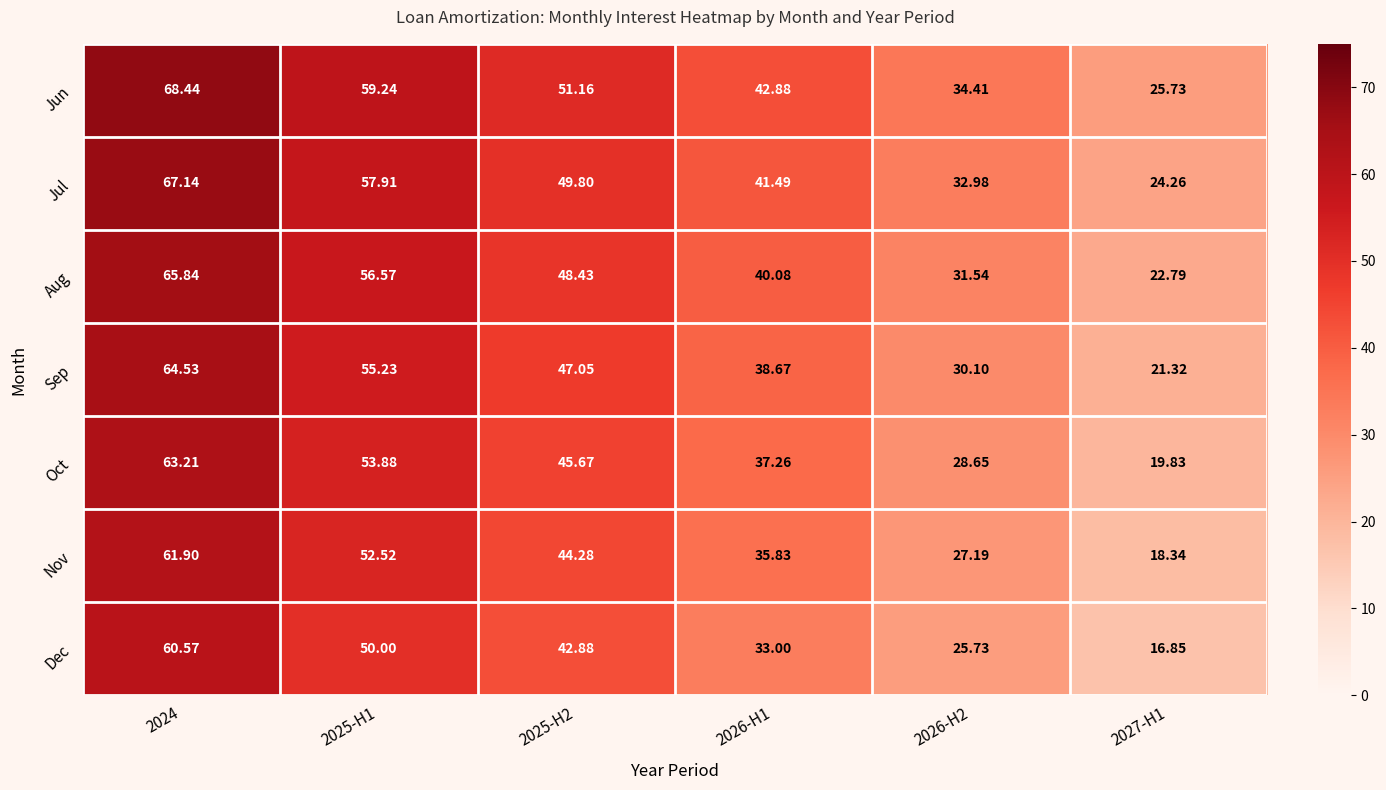

How many series are shown in this chart?

7